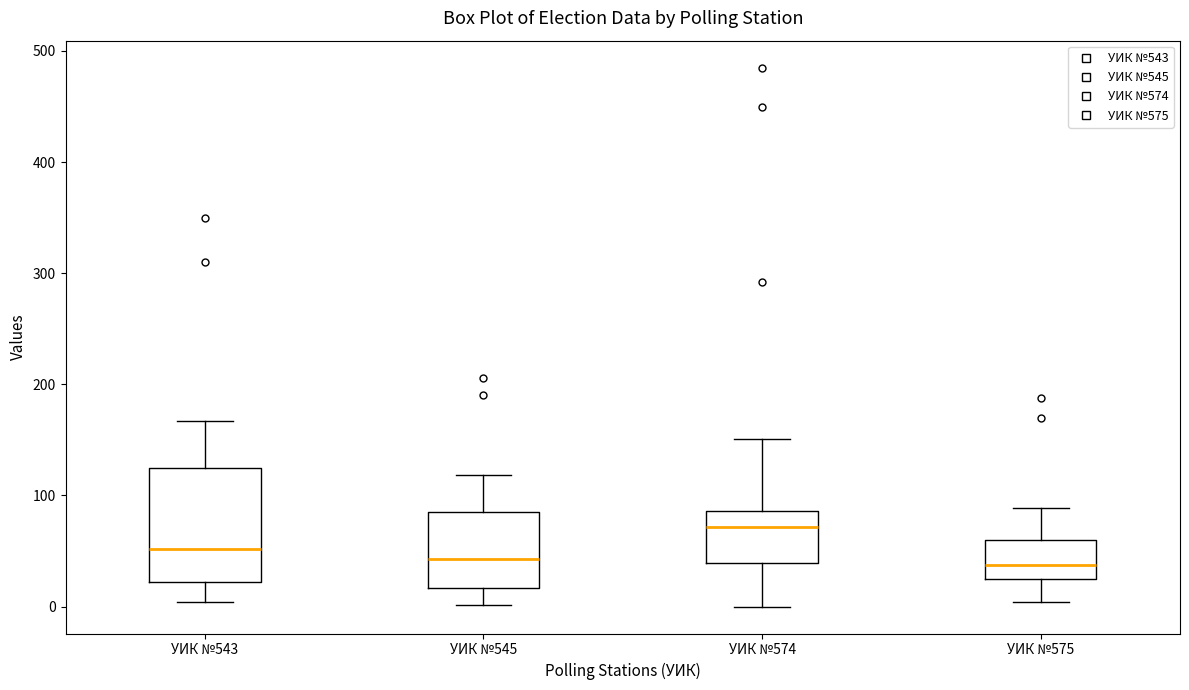

Where does the upper whisker of the box for УИК №574 end on the y-axis? The values are not printed on the chart, so give them approximately, as read against the axis.

150